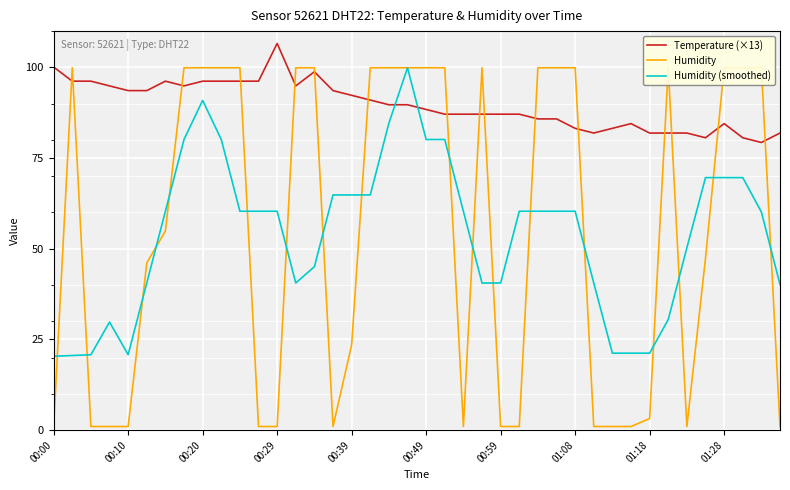

True or false: Humidity (smoothed) has a value of 64.8 at 00:39.

True